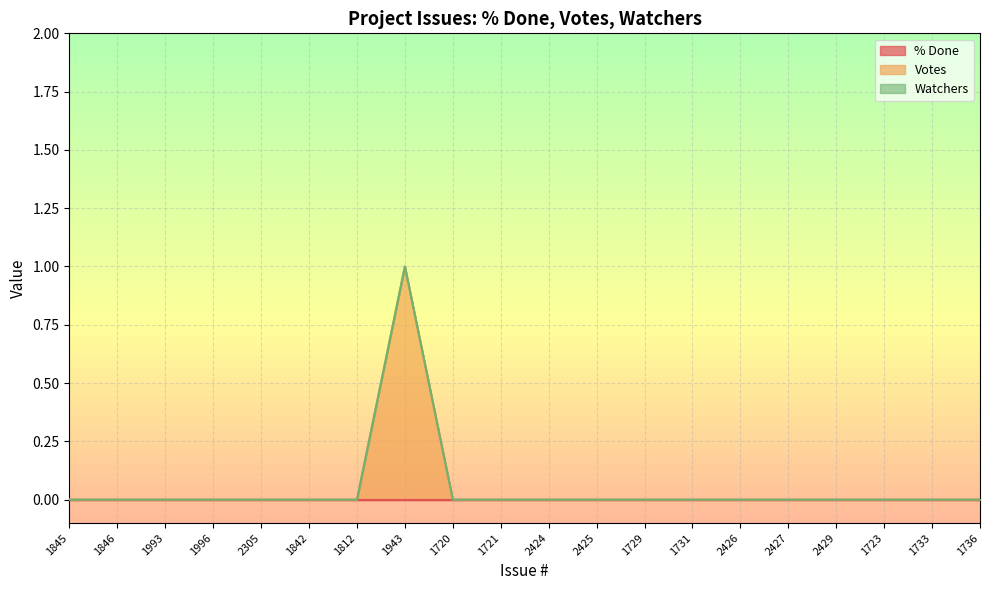

True or false: Votes and Watchers intersect in this chart.

False